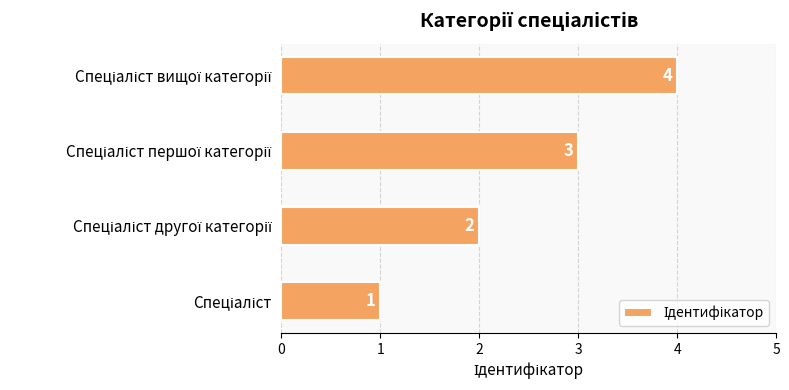

Are the bars grouped side by side (vs. stacked)?

No